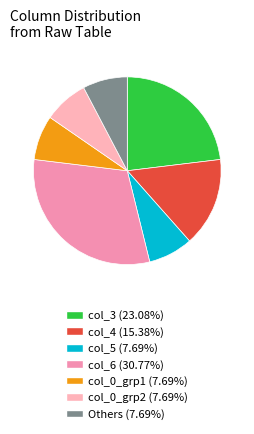

Is there any slice that represents more than half of the pie?

No